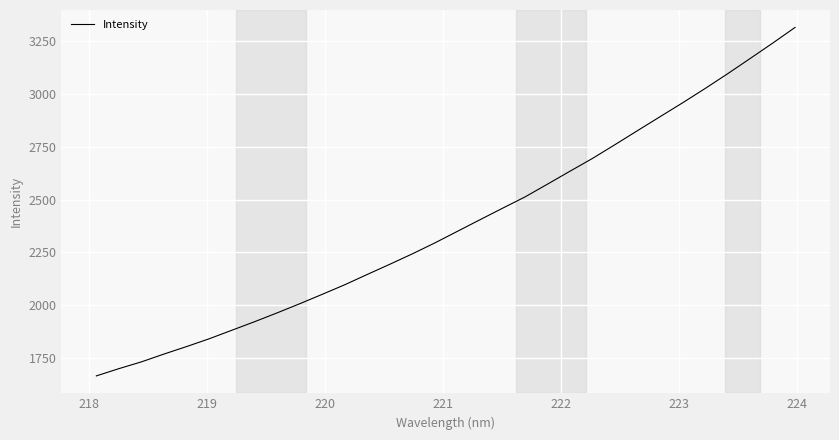

What is the maximum value shown in the chart?

3312.9